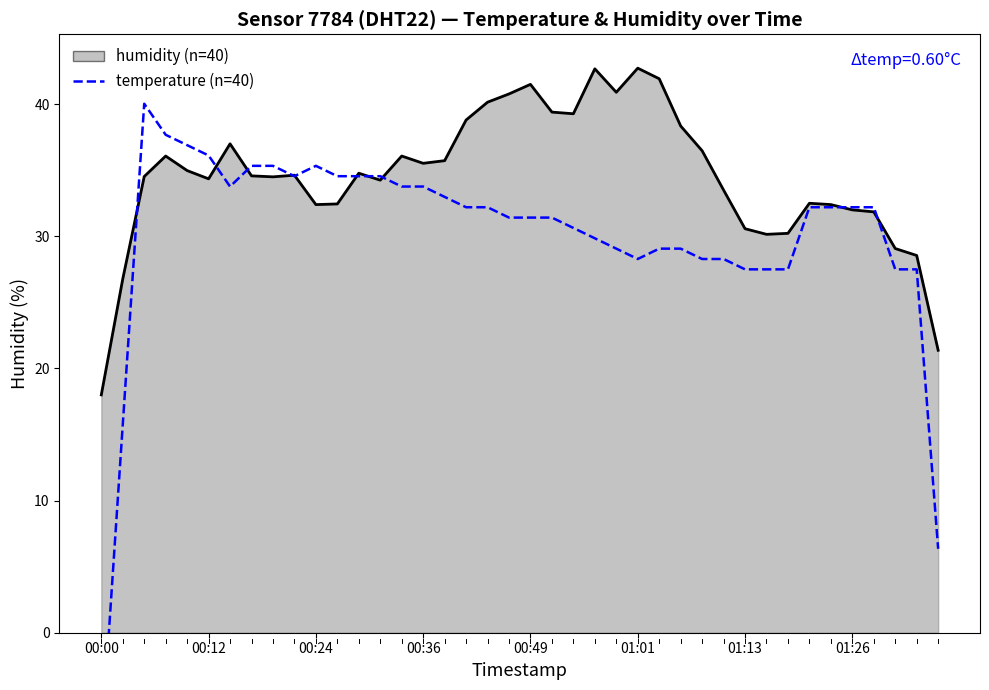

Count the number of data series in this chart.

2